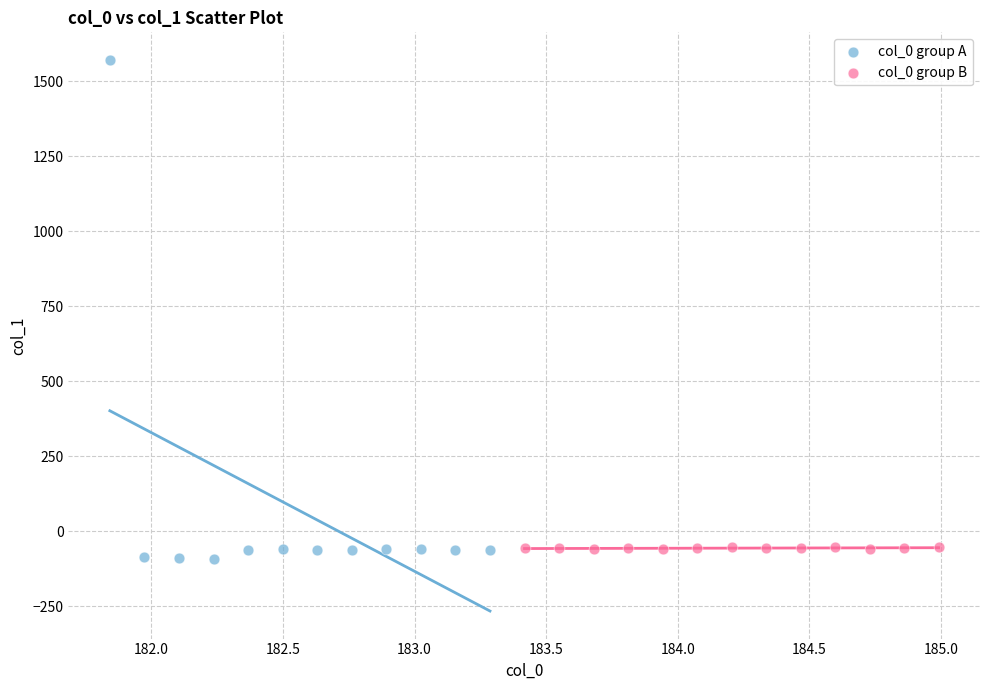

Which series reaches the maximum Y coordinate?

col_0 group A